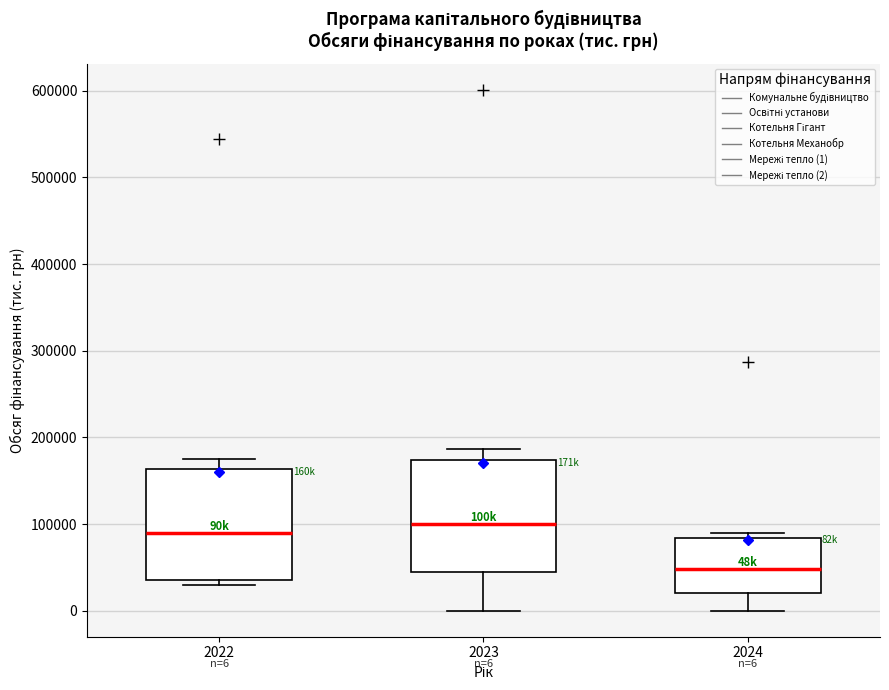

Which box has the highest median line?

2023